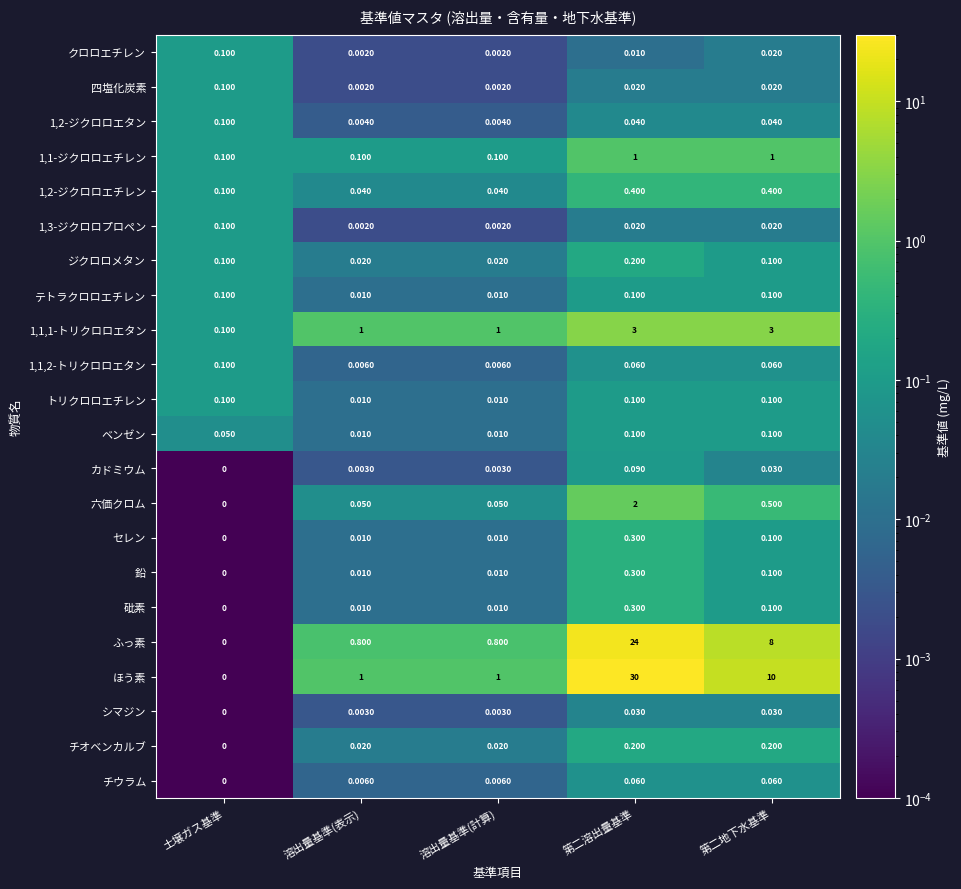

Which category has the highest value in the 1,2-ジクロロエタン series?

土壌ガス基準